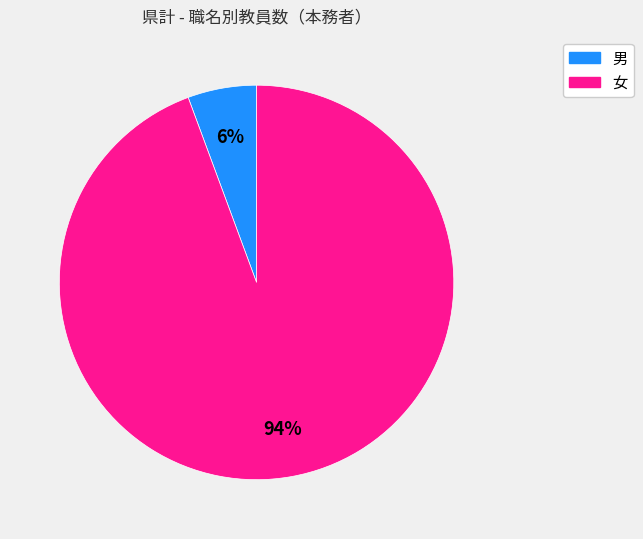

How many slices are in this pie chart?

2